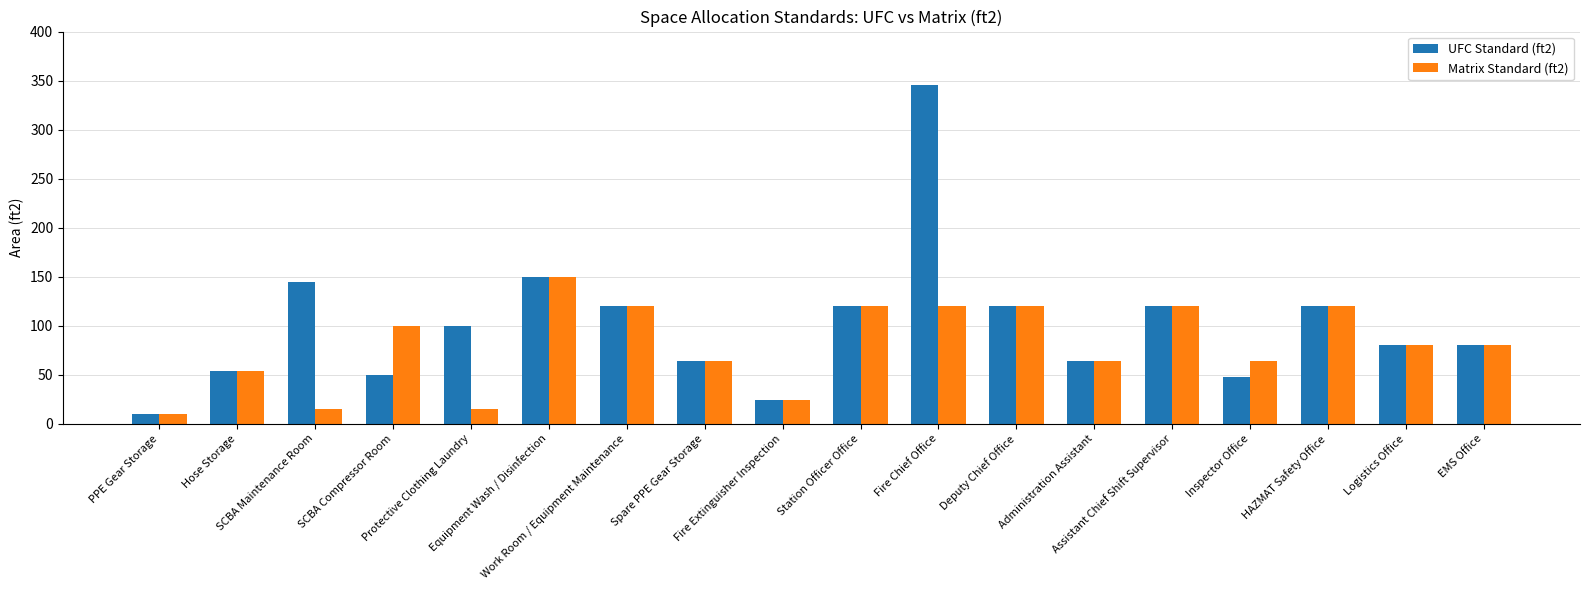

Reading right to left, transcribe all the data shown in this chart.

UFC Standard (ft2): 80	80	120	48	120	64	120	345	120	24	64	120	150	100	50	144	54	10
Matrix Standard (ft2): 80	80	120	64	120	64	120	120	120	24	64	120	150	15	100	15	54	10